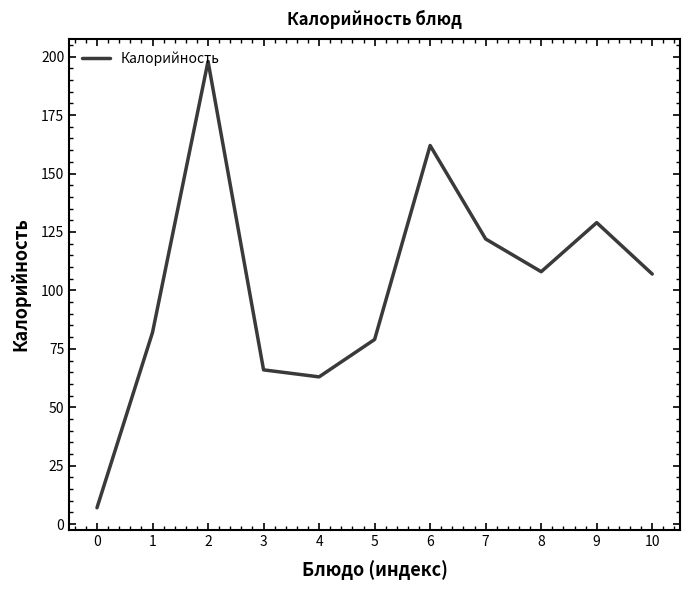

Approximately how many times larger is the value at 5 compared to 7?

0.6